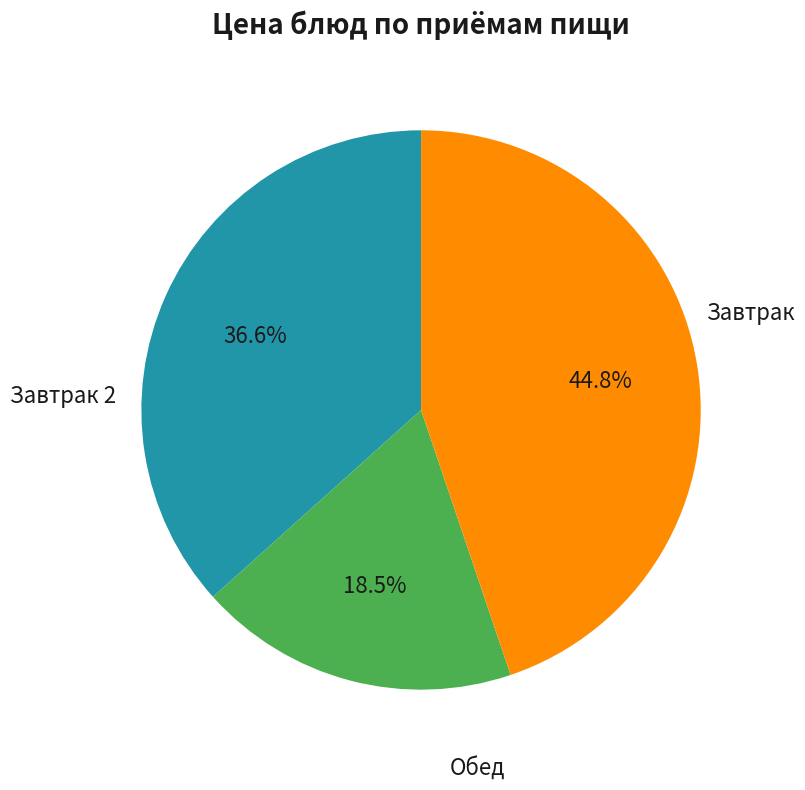

Does any single category account for the majority?

No